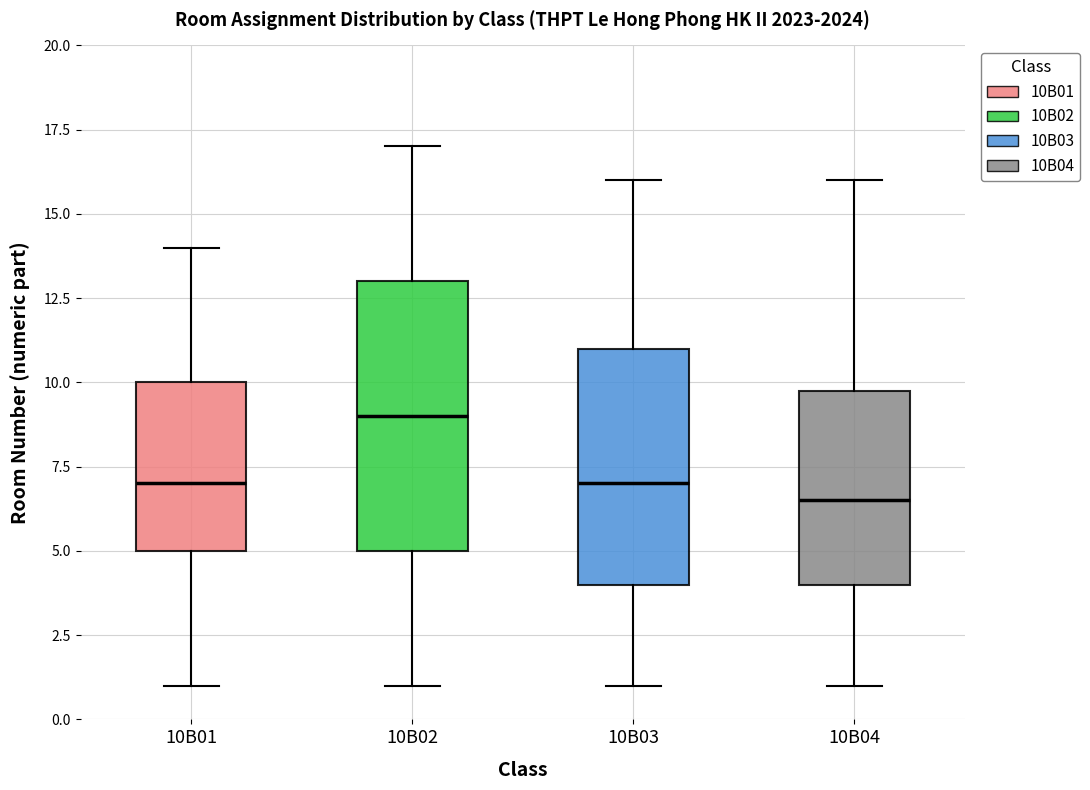

Where is the upper edge of the box for 10B02 on the y-axis? The values are not printed on the chart, so give them approximately, as read against the axis.

13.0